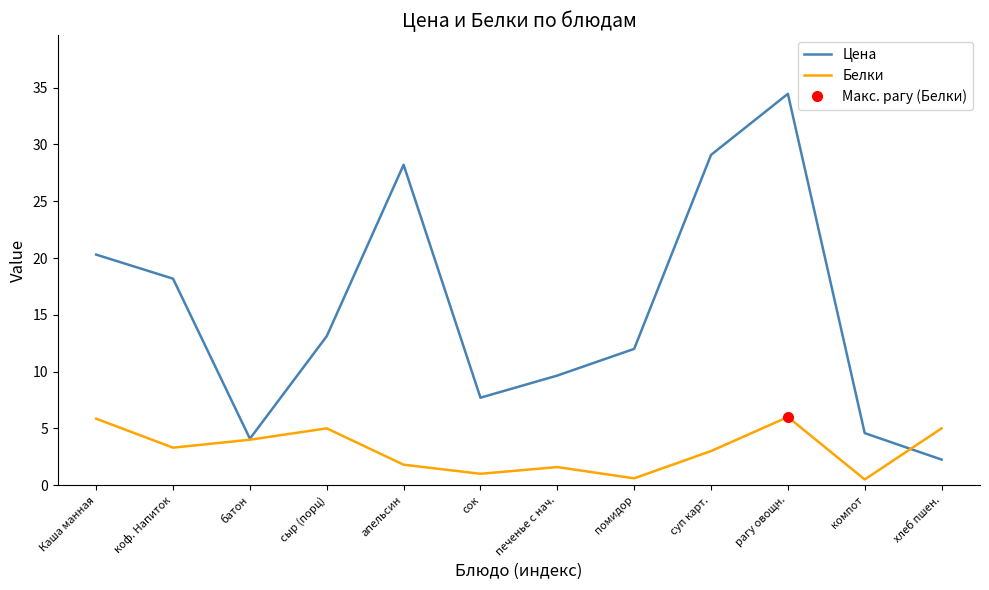

Rank the categories by Цена value from highest to lowest.

рагу овощн., суп карт., апельсин, Каша манная, коф. Напиток, сыр (порц), помидор, печенье с нач., сок, компот, батон, хлеб пшен.